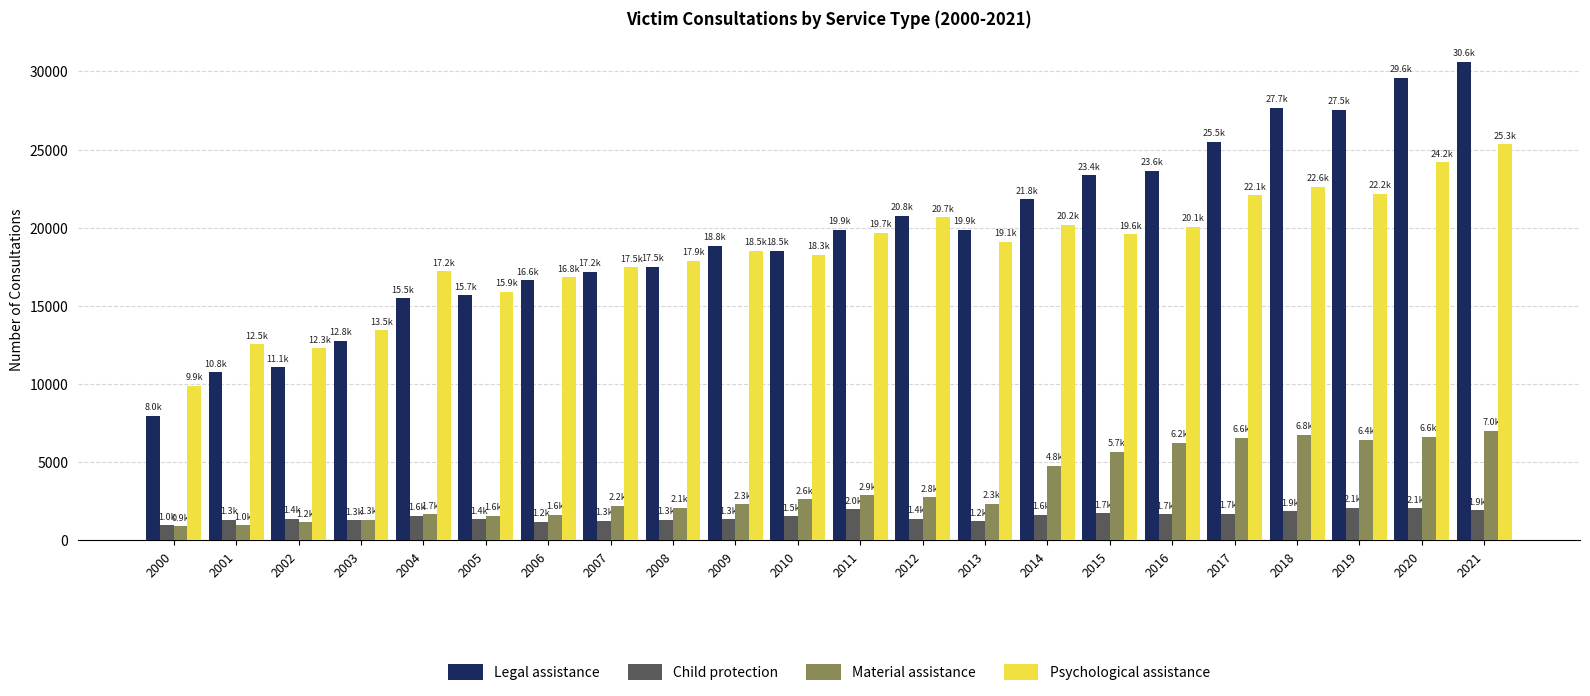

List the series in order of their peak value, highest first.

Legal assistance, Psychological assistance, Material assistance, Child protection